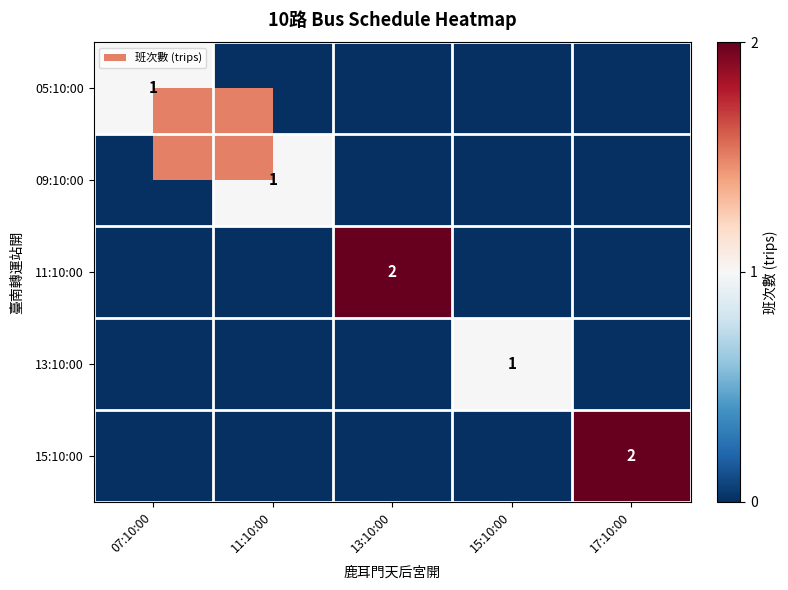

What is the difference between the highest and lowest values at 15:10:00?

1